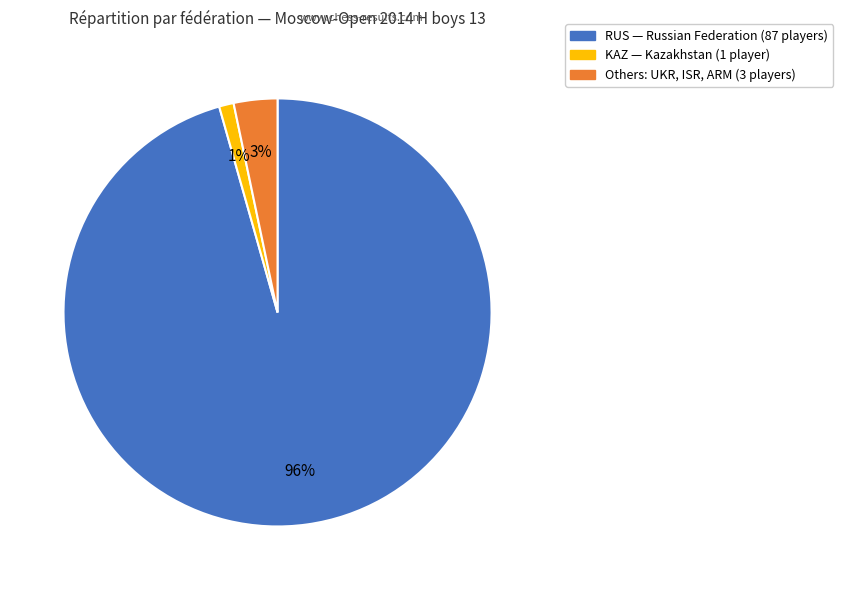

Does any single category account for the majority?

Yes